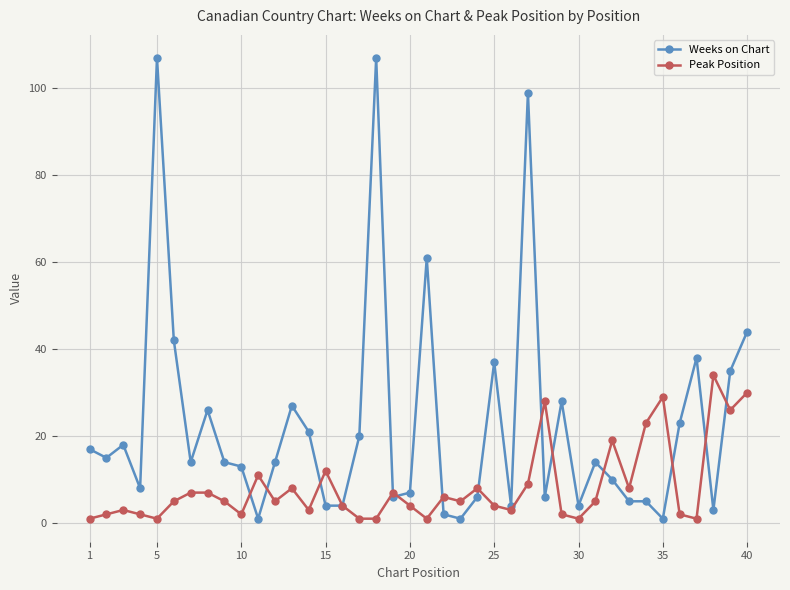

Which series ends up on top after the final intersection of Peak Position and Weeks on Chart?

Weeks on Chart